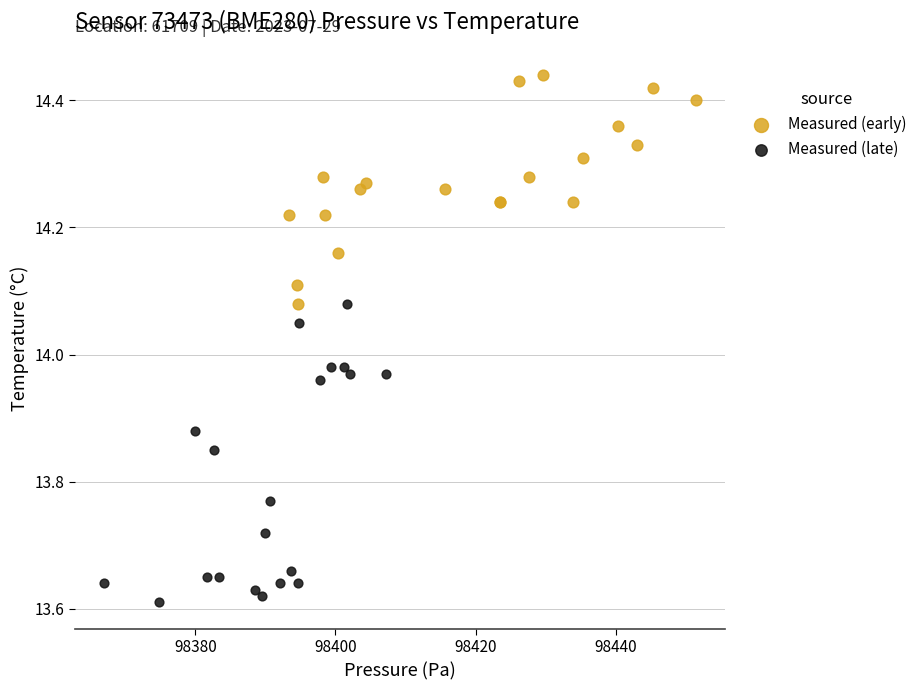

What are all the series names shown in the legend?

Measured (early), Measured (late)